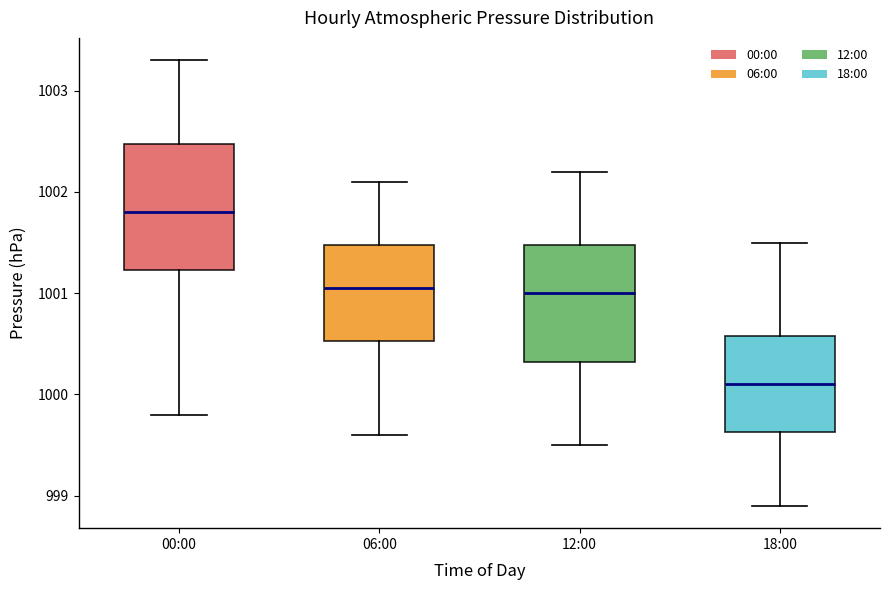

Reading left to right, transcribe this box plot: for each box, give where its median line is, the range the box spans, and where its two whiskers end, as read against the y-axis. The values are not printed on the chart, so give them approximately, as read against the axis.

00:00: median 1001.8, box 1001.2 to 1002.5, whiskers 999.8 to 1003.3
06:00: median 1001.1, box 1000.5 to 1001.5, whiskers 999.6 to 1002.1
12:00: median 1001.0, box 1000.3 to 1001.5, whiskers 999.5 to 1002.2
18:00: median 1000.1, box 999.6 to 1000.6, whiskers 998.9 to 1001.5